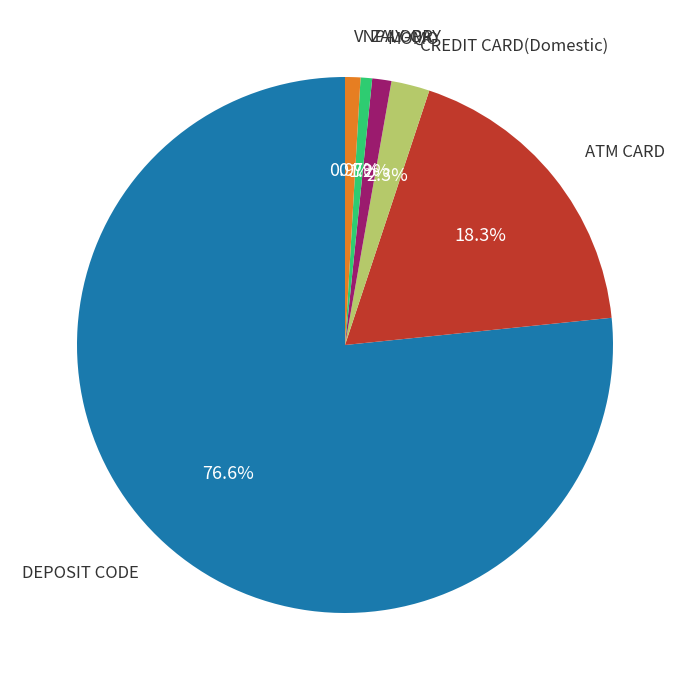

To the nearest percent, what is the difference between the largest and smallest slice percentages?

76%